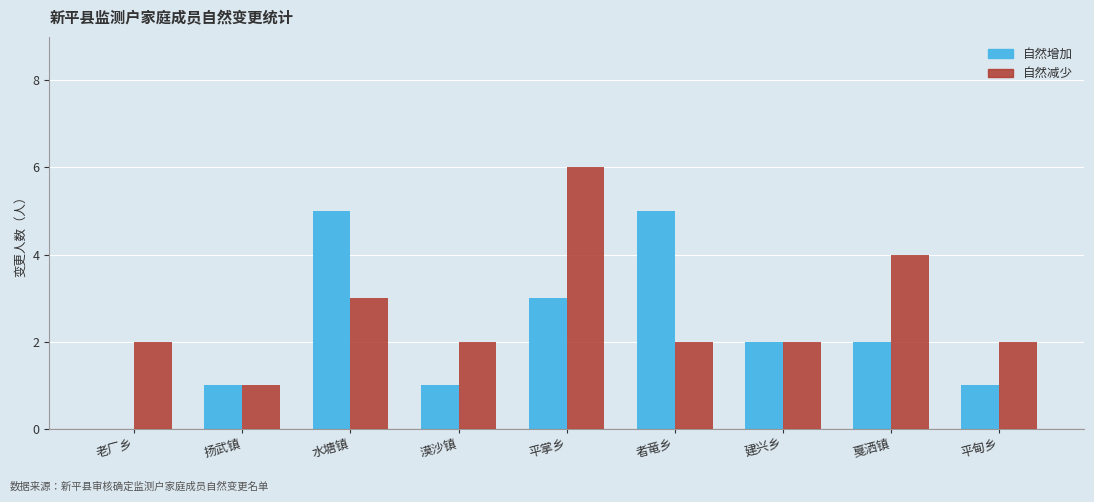

Is it true that 自然增加 equals 0 at 扬武镇?

False